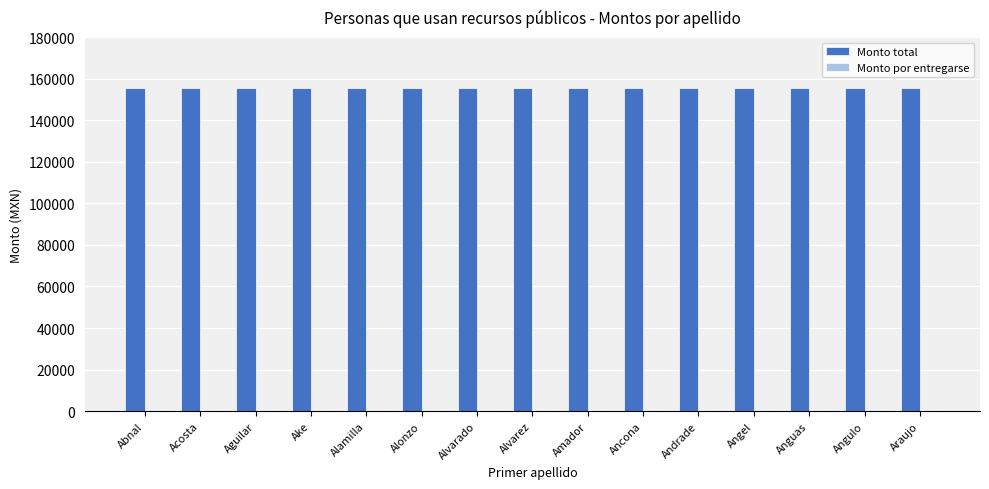

Count the number of categories in the chart.

15